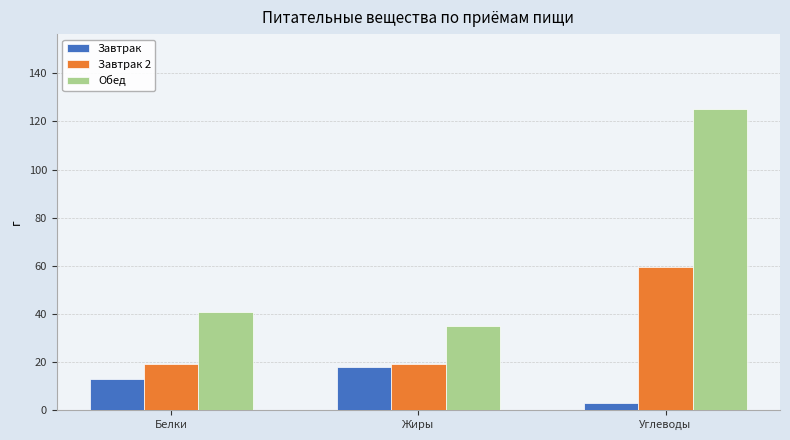

What is the difference between the Обед values at Белки and Жиры?

6.0